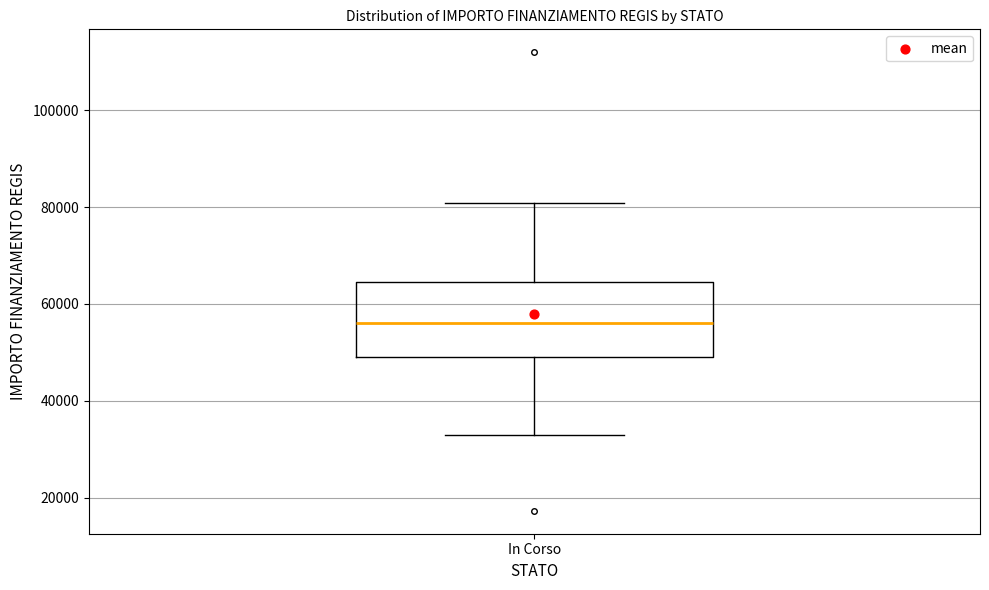

Where does the median line of the box for In Corso sit on the y-axis? The values are not printed on the chart, so give them approximately, as read against the axis.

56000